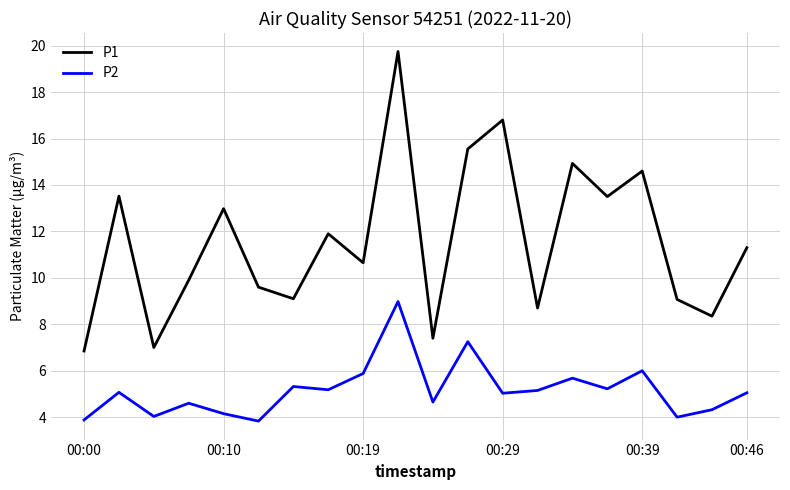

Which series has the largest total across all categories?

P1